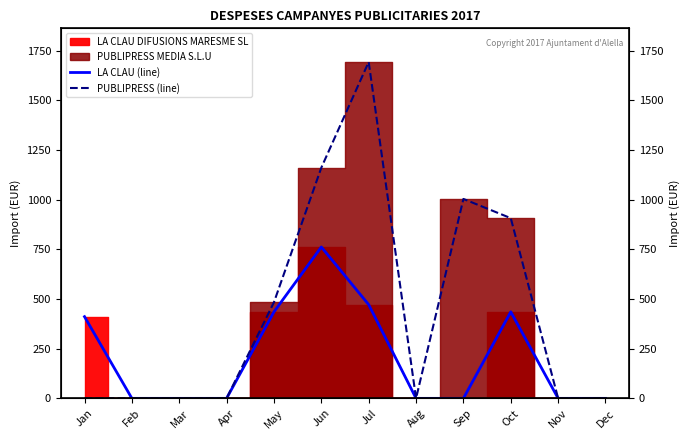

Reading left to right, list all the values displayed in this chart.

LA CLAU (line): Jan=411.4	Feb=0.0	Mar=0.0	Apr=0.0	May=435.6	Jun=762.3	Jul=471.9	Aug=0.0	Sep=0.0	Oct=435.6	Nov=0.0	Dec=0.0
PUBLIPRESS (line): Jan=0.0	Feb=0.0	Mar=0.0	Apr=0.0	May=484.0	Jun=1161.6	Jul=1694.0	Aug=0.0	Sep=1004.3	Oct=907.5	Nov=0.0	Dec=0.0